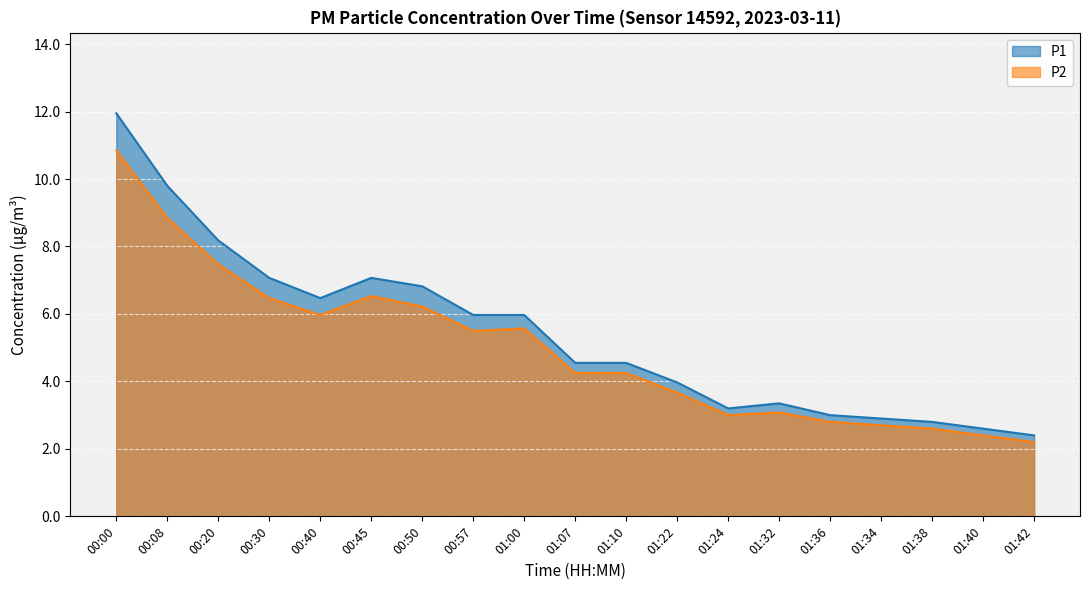

List the series in order of their peak value, highest first.

P1, P2